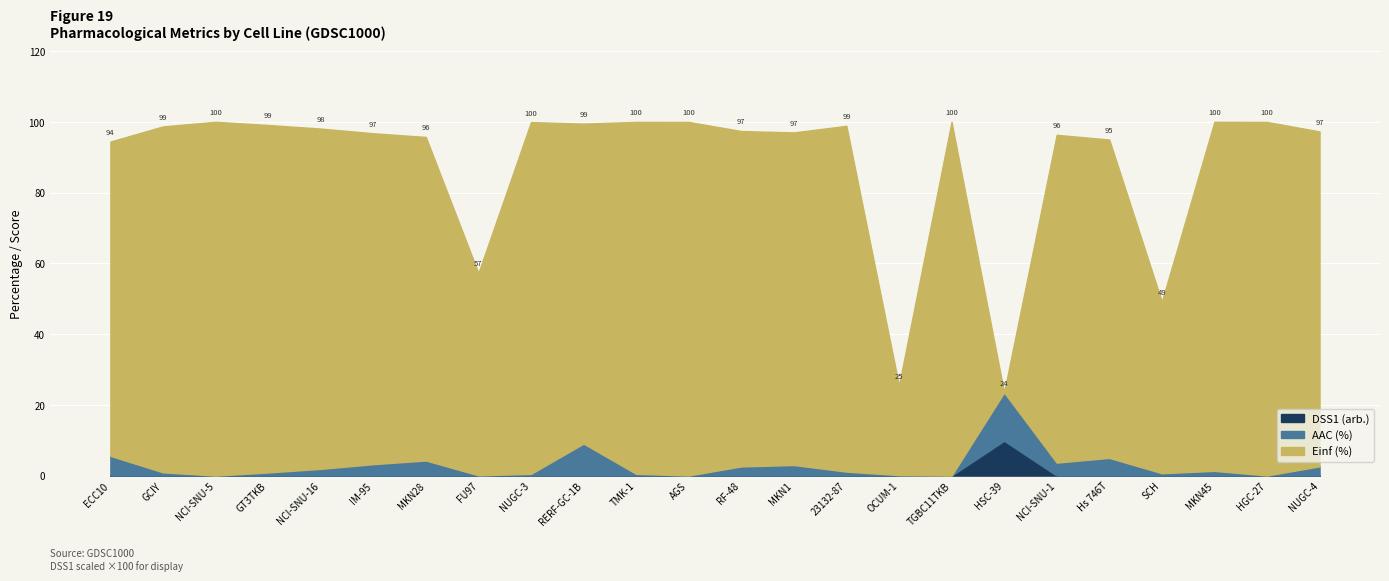

Between RERF-GC-1B and ECC10, which is larger?

RERF-GC-1B